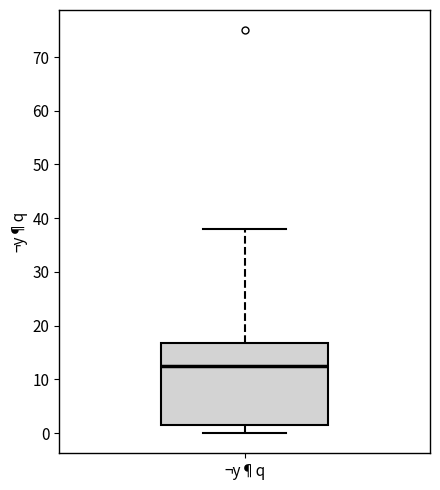

Read this box plot against the y-axis: the position of the median line, the range covered by the box, and the ends of both whiskers. The values are not printed on the chart, so give them approximately, as read against the axis.

median 13, box 2 to 17, whiskers 0 to 38